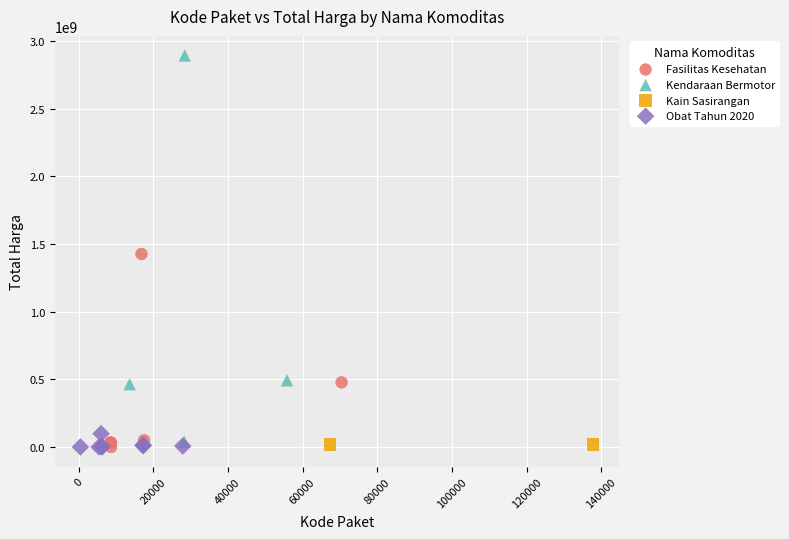

What are all the series names shown in the legend?

Fasilitas Kesehatan, Kendaraan Bermotor, Kain Sasirangan, Obat Tahun 2020